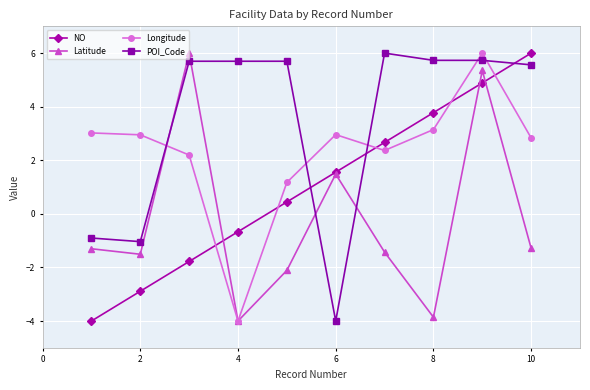

What is the difference between the maximum and minimum values in the NO series?

10.0